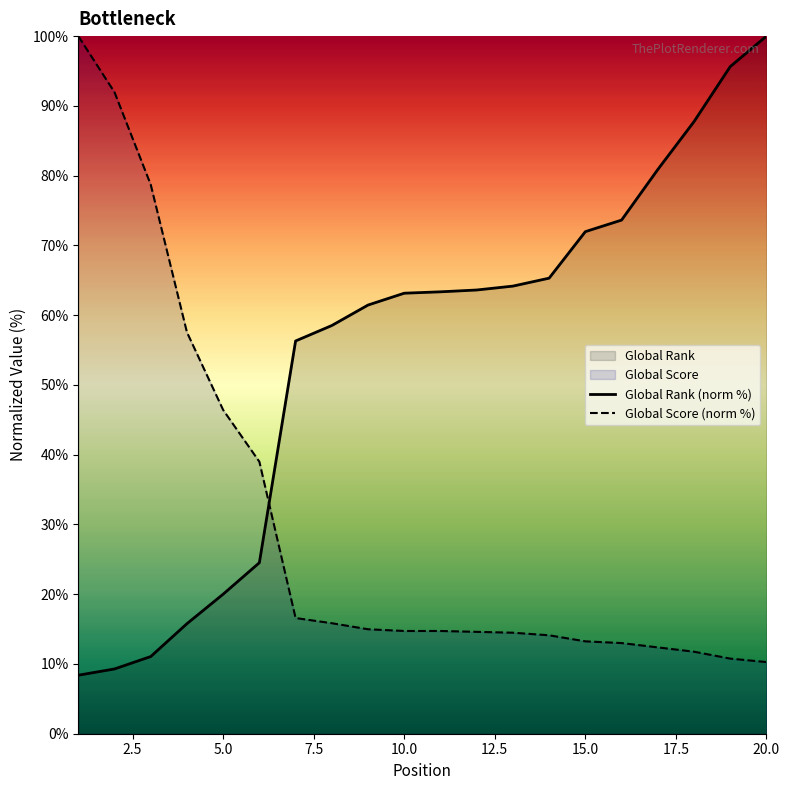

True or false: Global Rank (norm %) and Global Score (norm %) intersect in this chart.

True